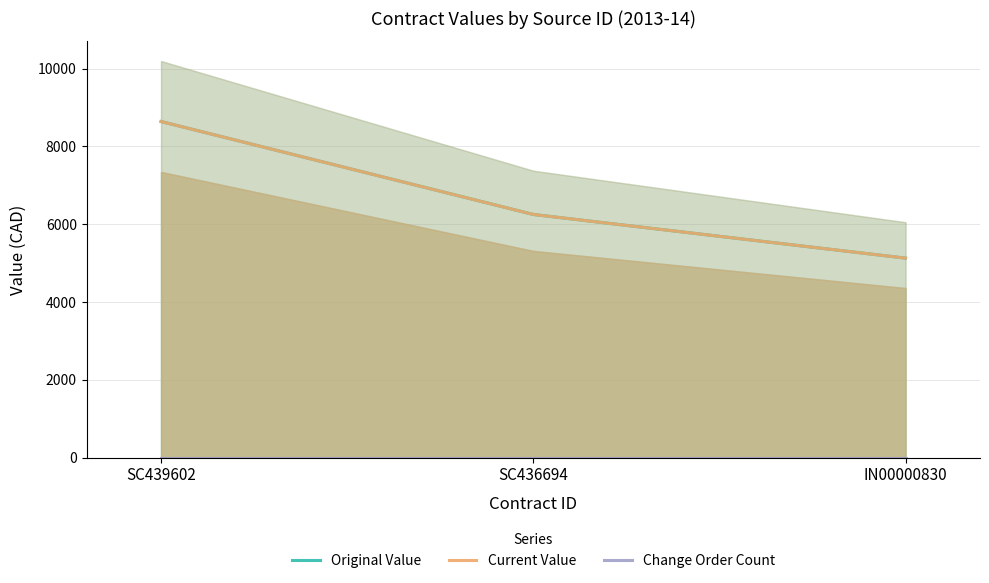

At which label does original_value reach its minimum?

IN00000830